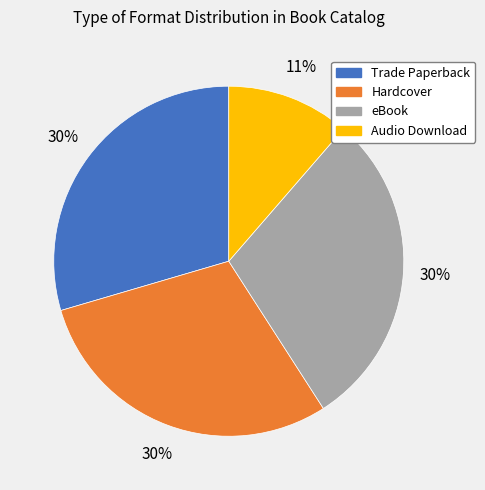

Which has a higher value, Hardcover or Audio Download?

Hardcover